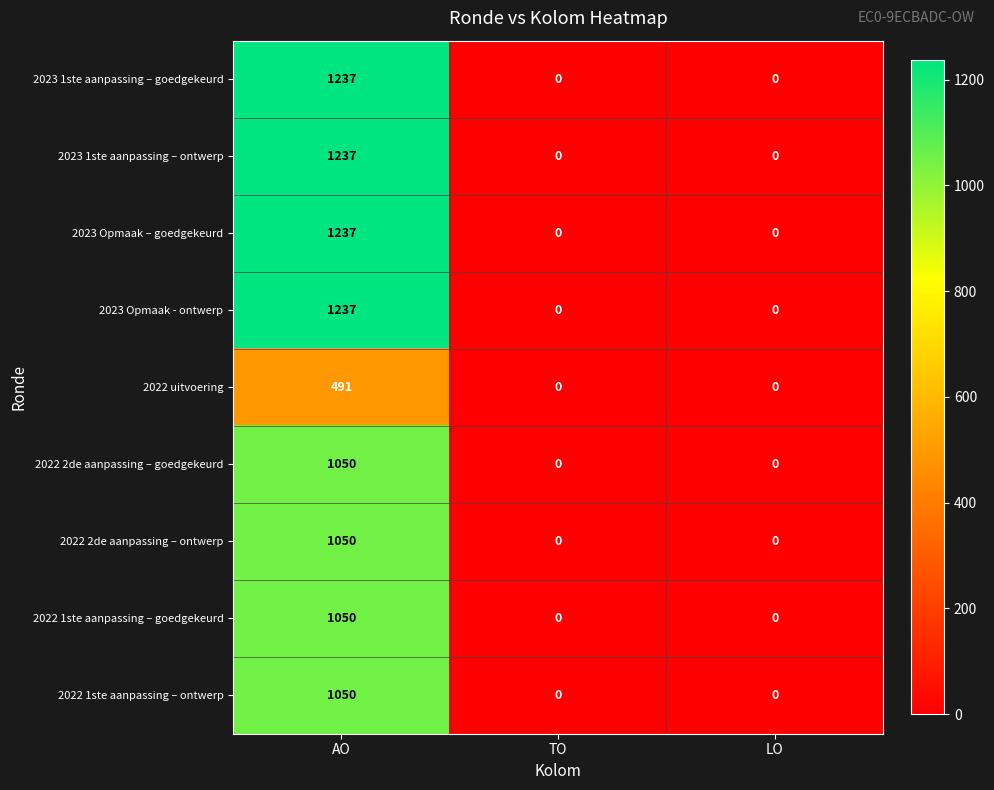

What is the maximum value for 2022 2de aanpassing – goedgekeurd?

1050